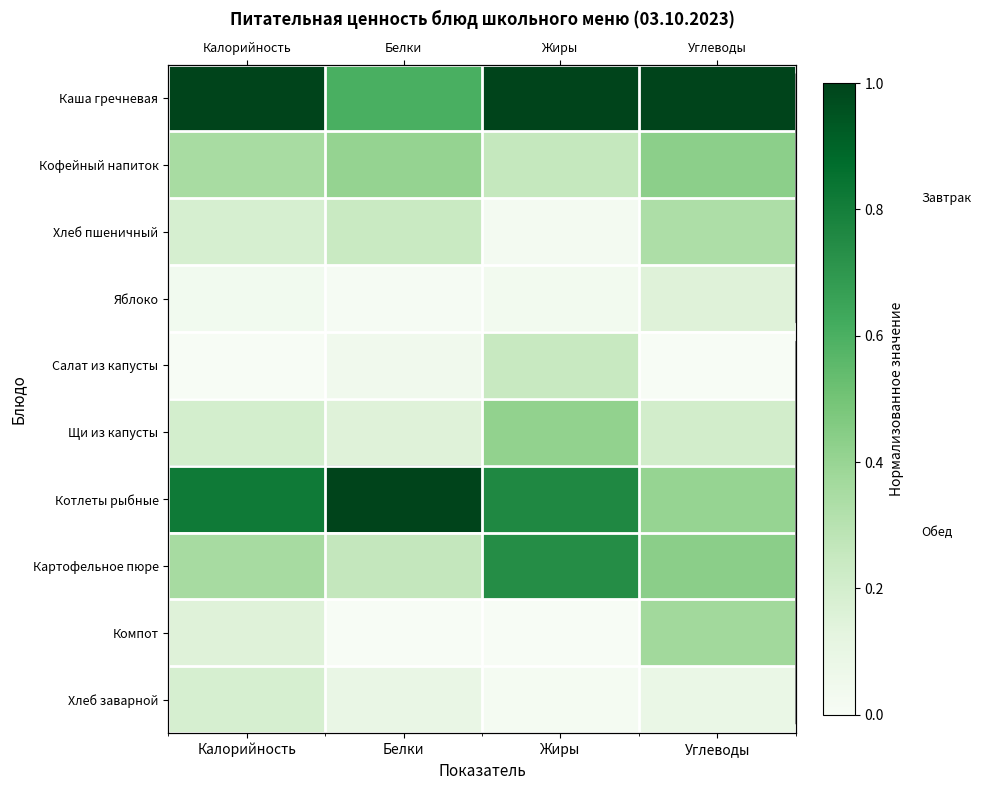

The Салат из капусты series shows 0.0 at Белки. True or false?

False